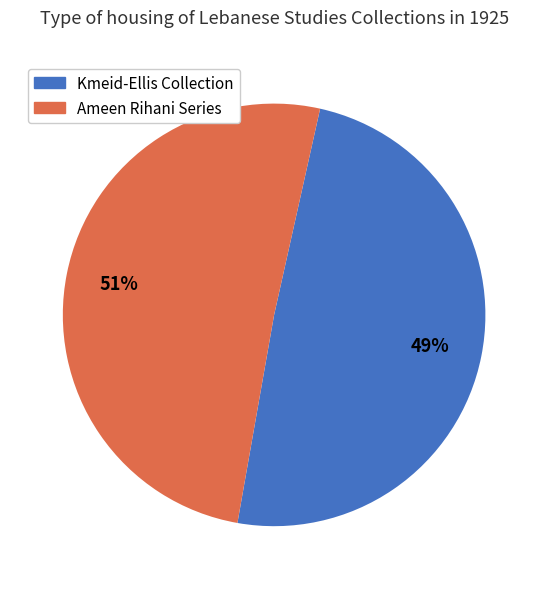

Is there a majority slice in this chart?

Yes